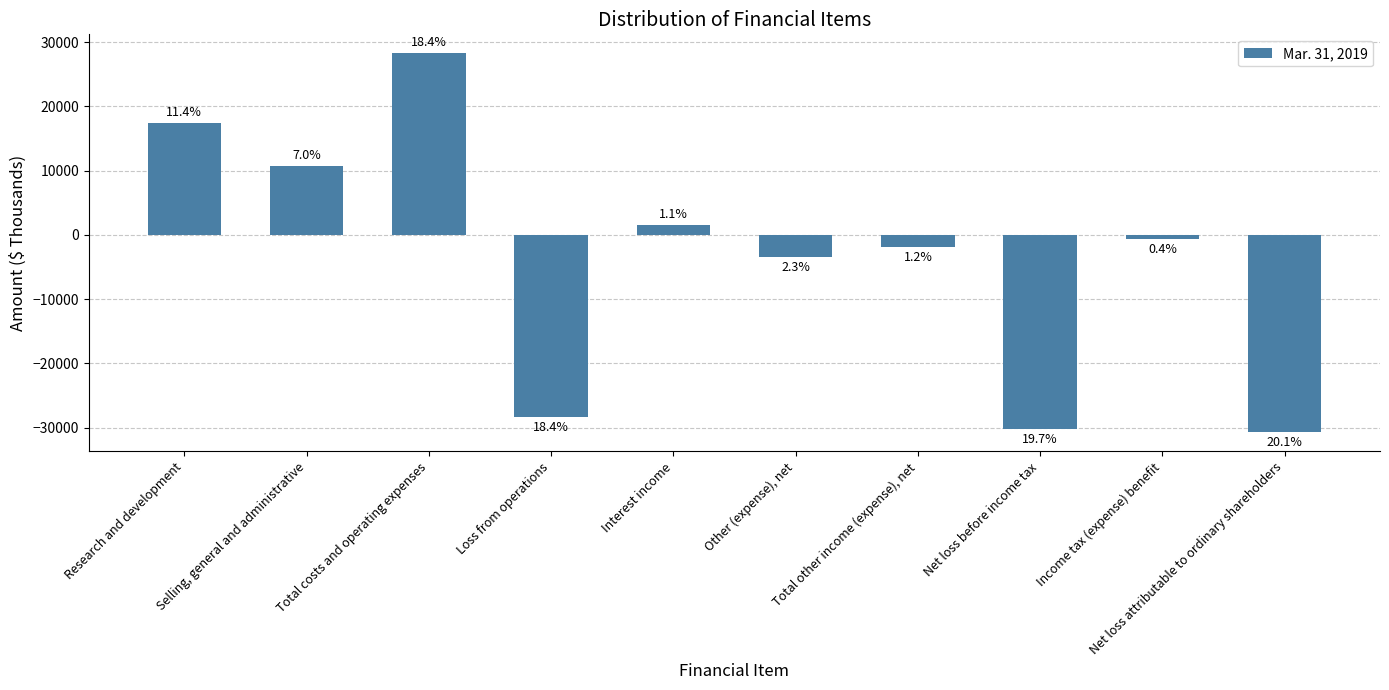

What is the label of the 4th bar from the right?

Total other income (expense), net